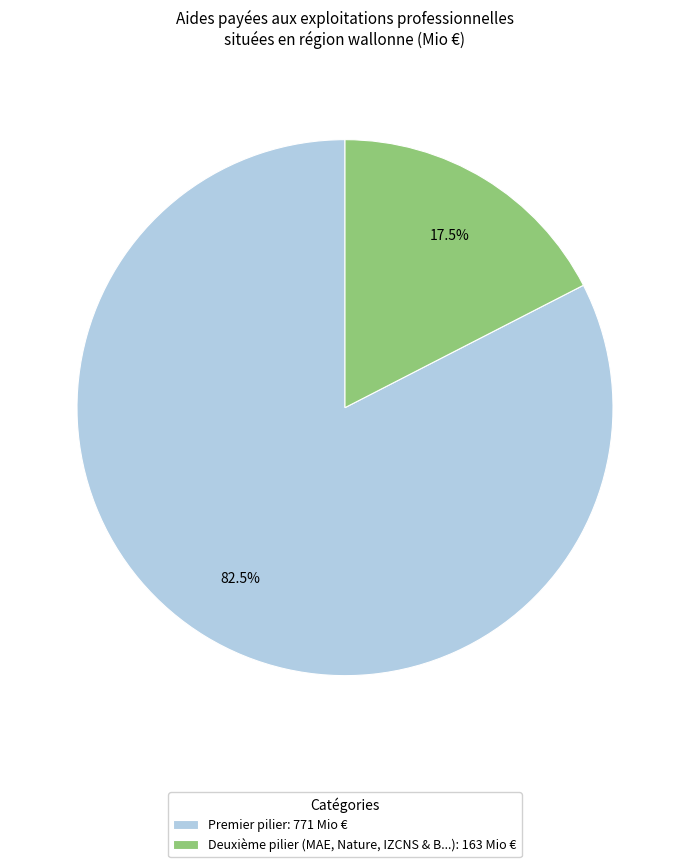

Does any single category account for the majority?

Yes